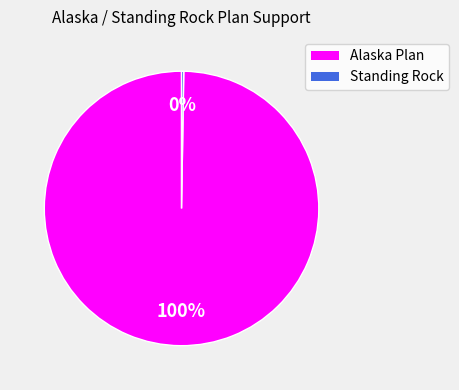

Is there any slice that represents more than half of the pie?

Yes